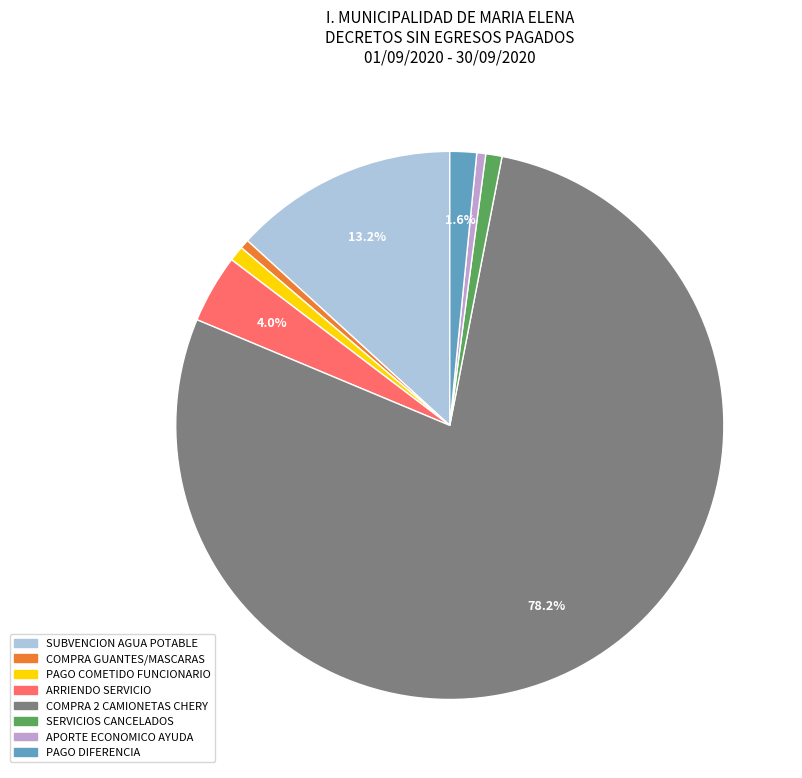

Is there a majority slice in this chart?

Yes